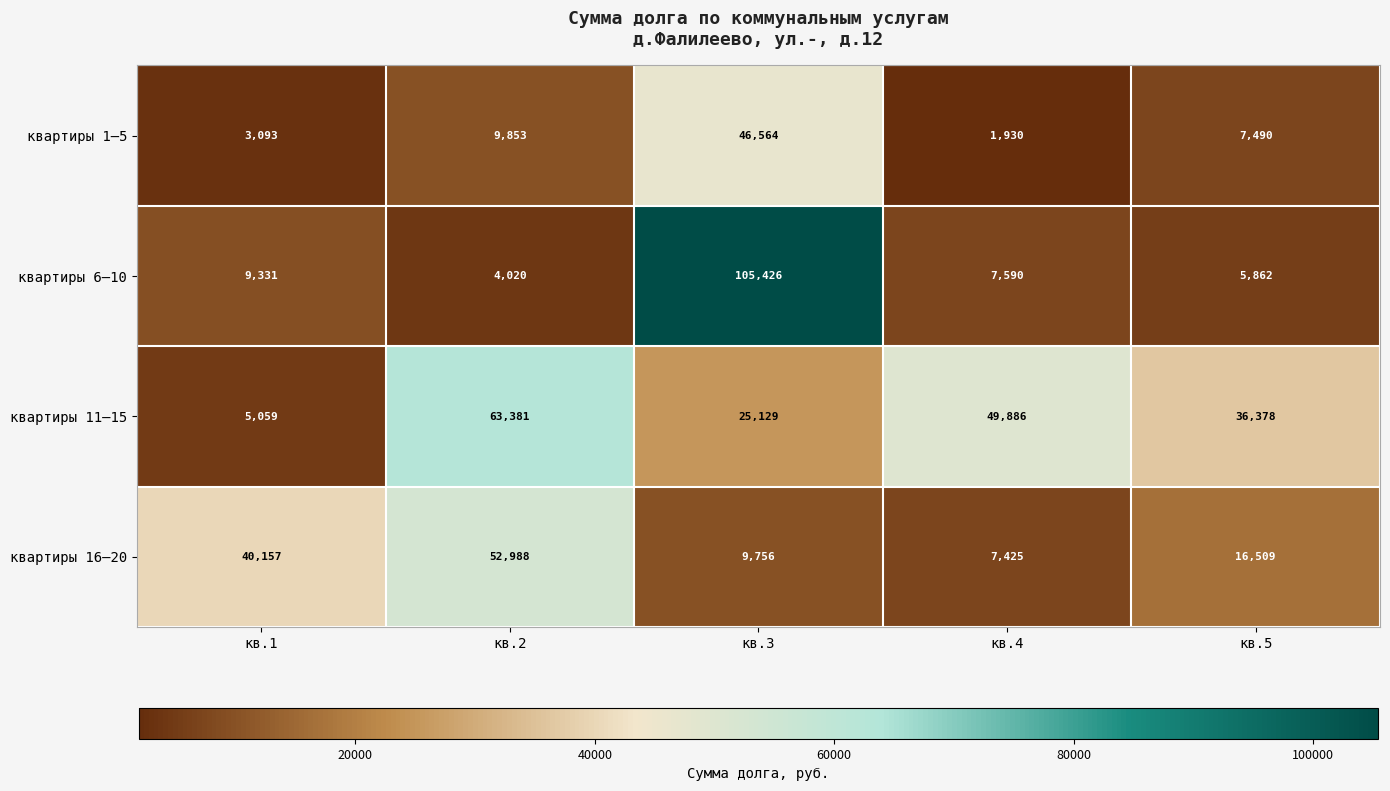

What is the average value of the квартиры 11–15 series?

35967